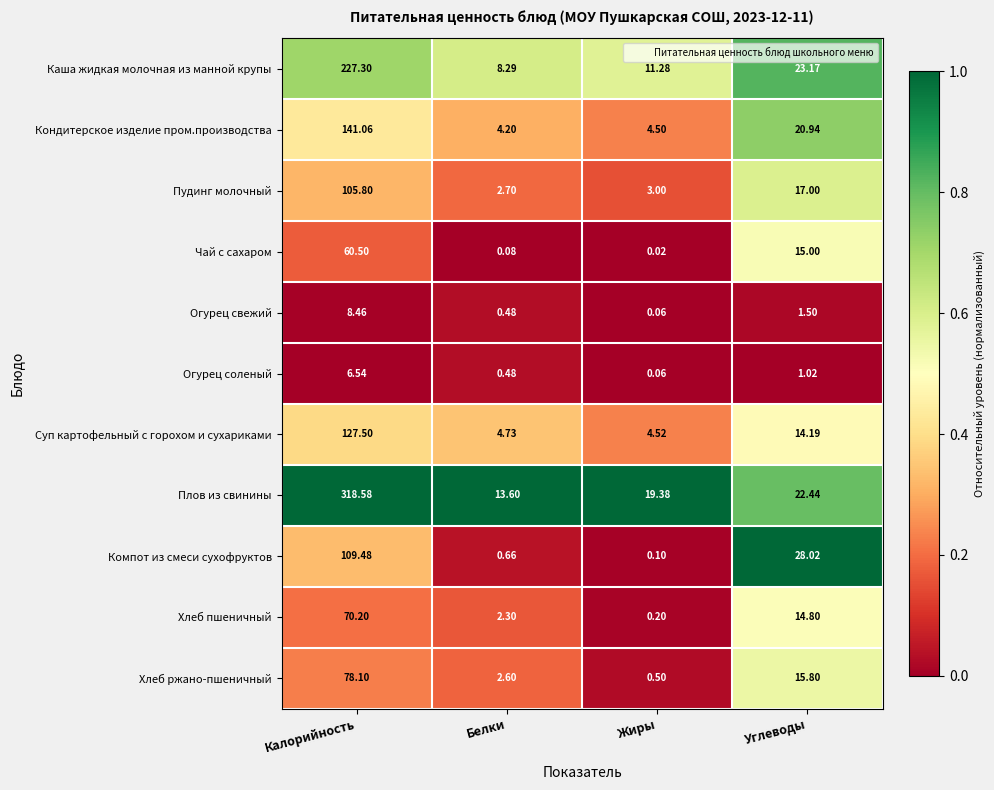

Which label corresponds to the largest value in the chart?

Калорийность